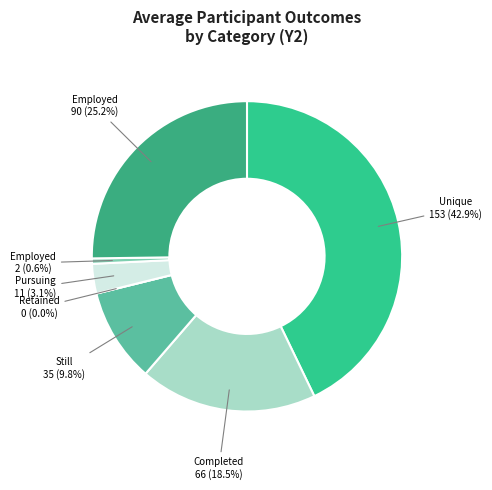

What is the change in value from Still Retained in Program to Retained in Other Education?

-35